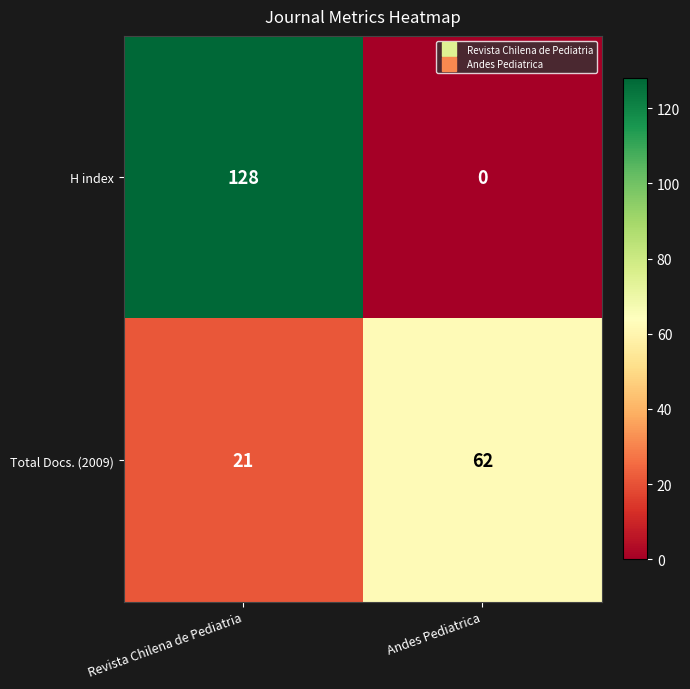

What is the maximum value shown in the chart?

128